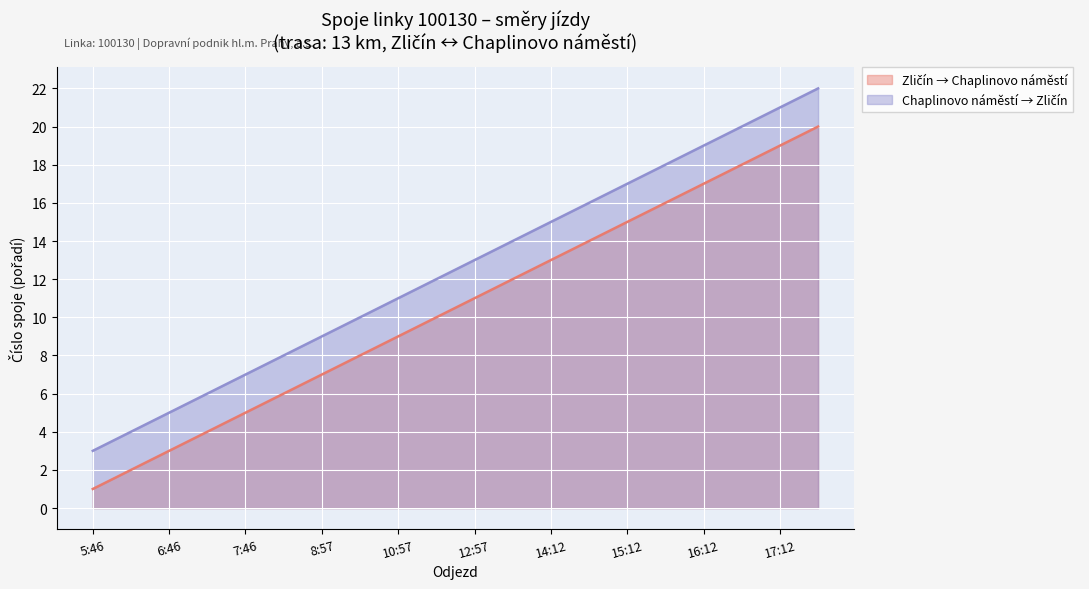

List the labels in order of Chaplinovo náměstí → Zličín value, largest first.

17:42, 17:12, 16:42, 16:12, 15:42, 15:12, 14:42, 14:12, 13:42, 12:57, 11:57, 10:57, 9:57, 8:57, 8:16, 7:46, 7:16, 6:46, 6:16, 5:46